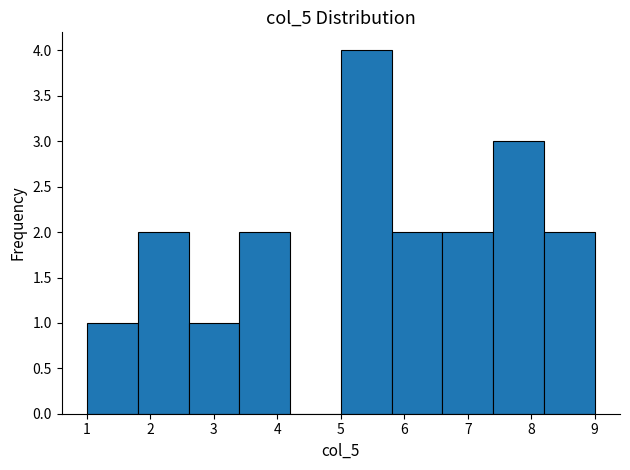

Reading left to right, list every bar in this chart as the range it spans on the x-axis followed by its height. The values are not printed on the chart, so give them approximately, as read against the axis.

1.0 to 1.8: 1
1.8 to 2.6: 2
2.6 to 3.4: 1
3.4 to 4.2: 2
4.2 to 5.0: 0
5.0 to 5.8: 4
5.8 to 6.6: 2
6.6 to 7.4: 2
7.4 to 8.2: 3
8.2 to 9.0: 2